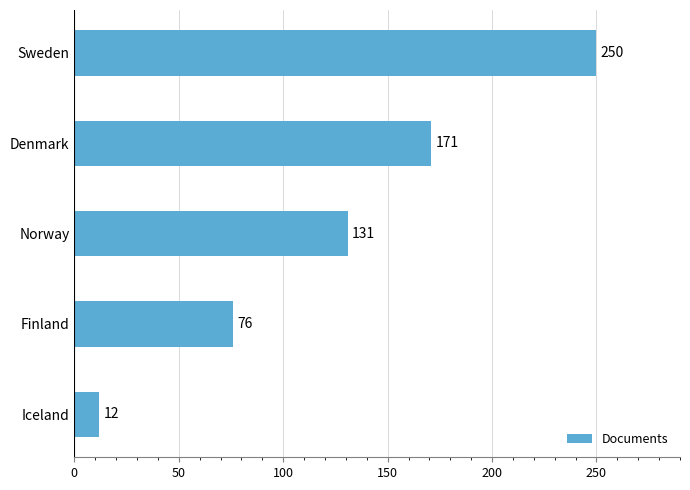

Rank the categories by value from highest to lowest.

Sweden, Denmark, Norway, Finland, Iceland